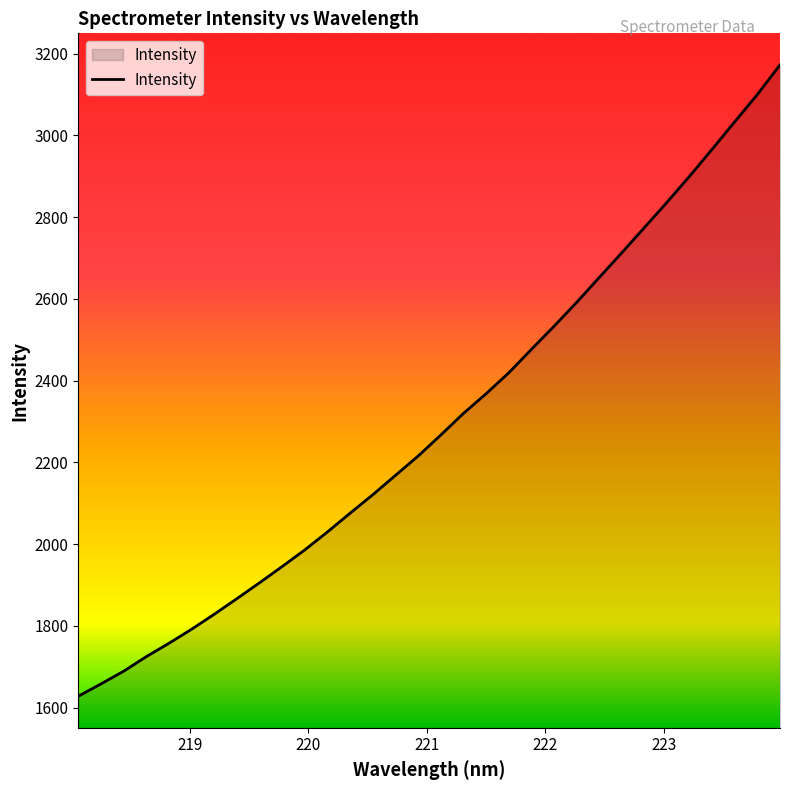

What is the greatest value displayed?

3172.5